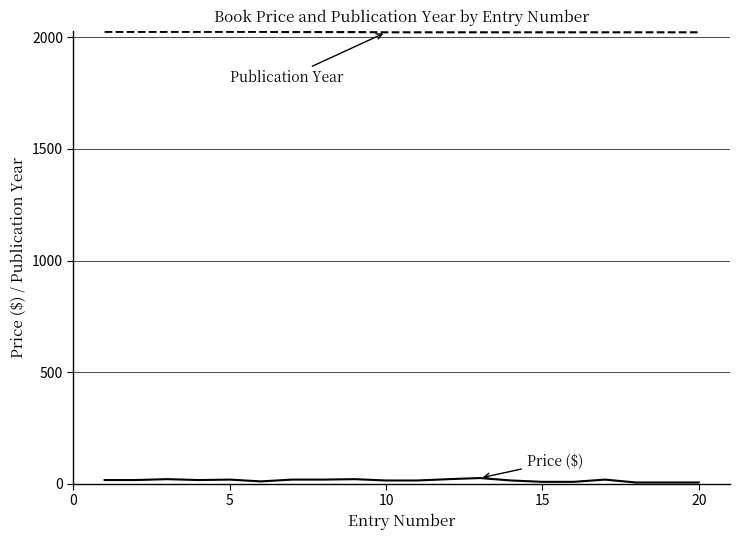

What is the maximum value shown in the chart?

2025